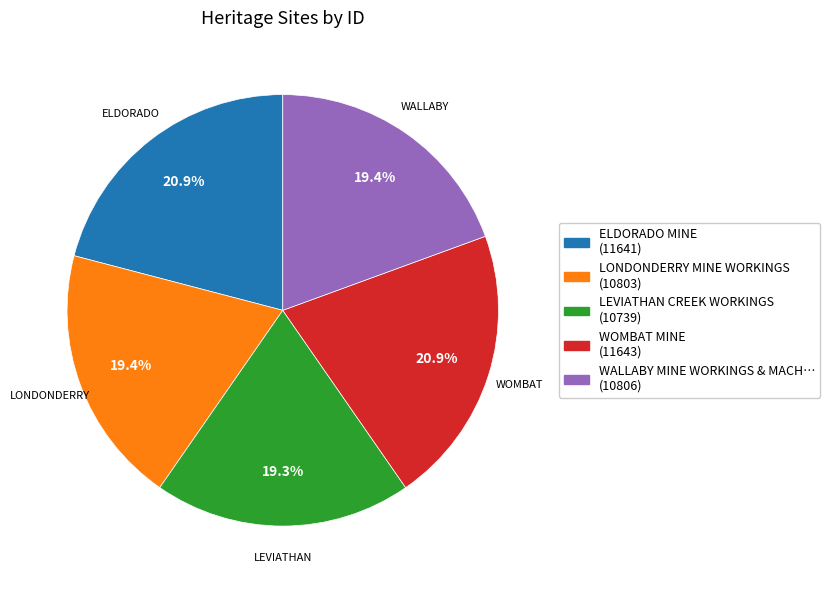

Is there a majority slice in this chart?

No